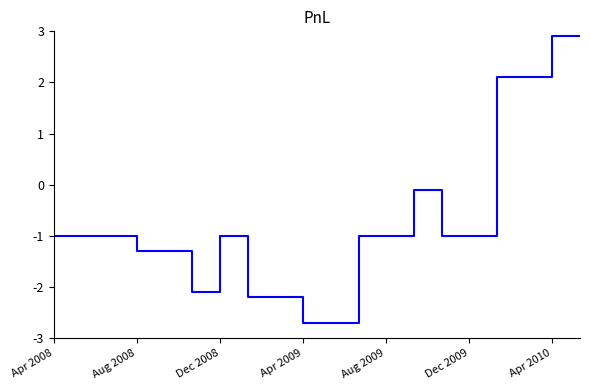

What is the maximum value shown in the chart?

2.9